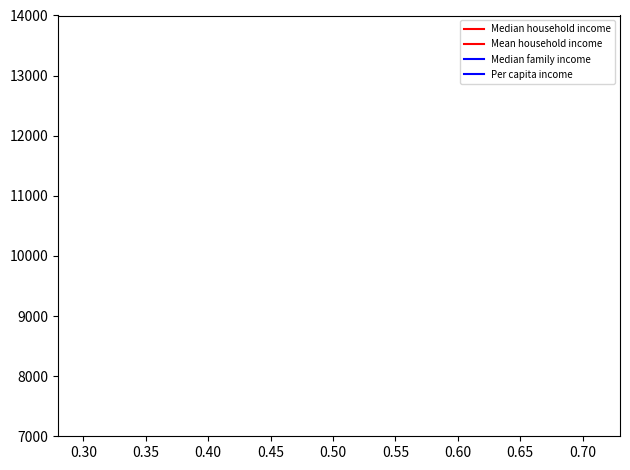

How many lines are shown in the chart?

4